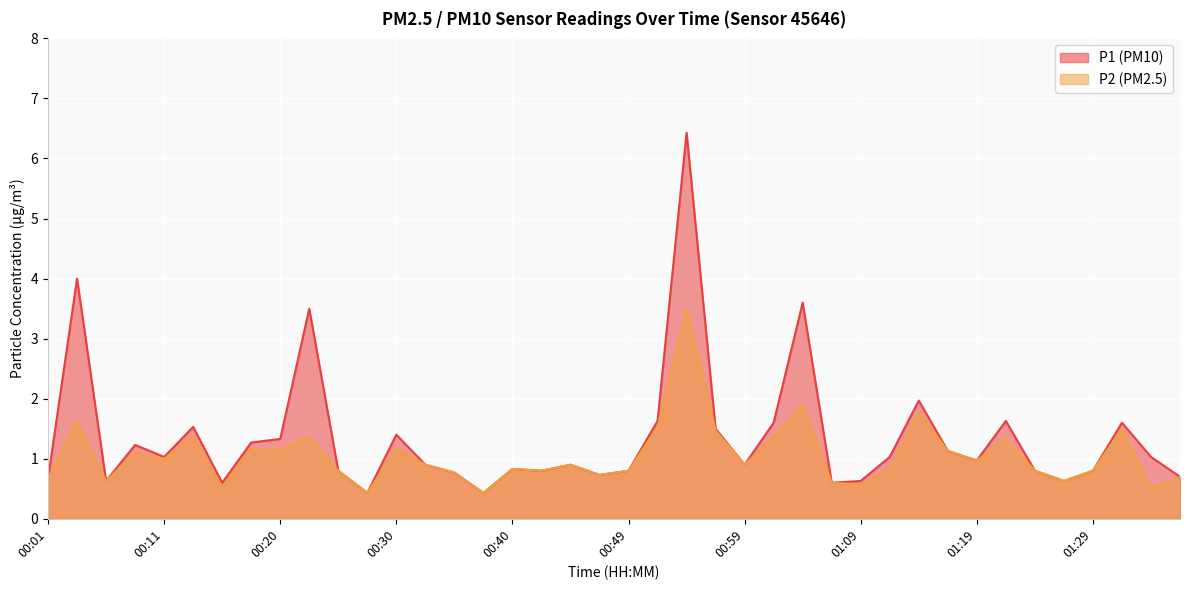

What is the lowest value of the P2 series?

0.4